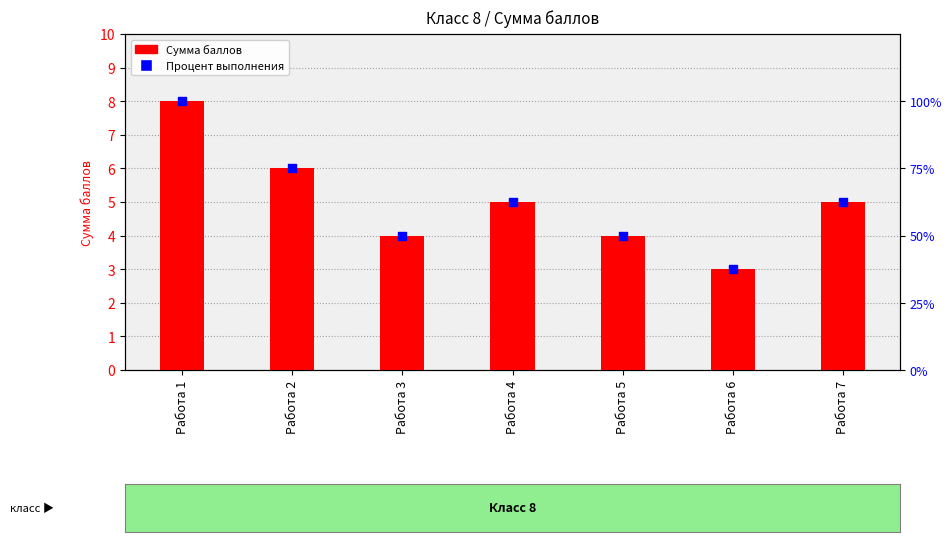

Which series has the largest total across all categories?

Процент выполнения